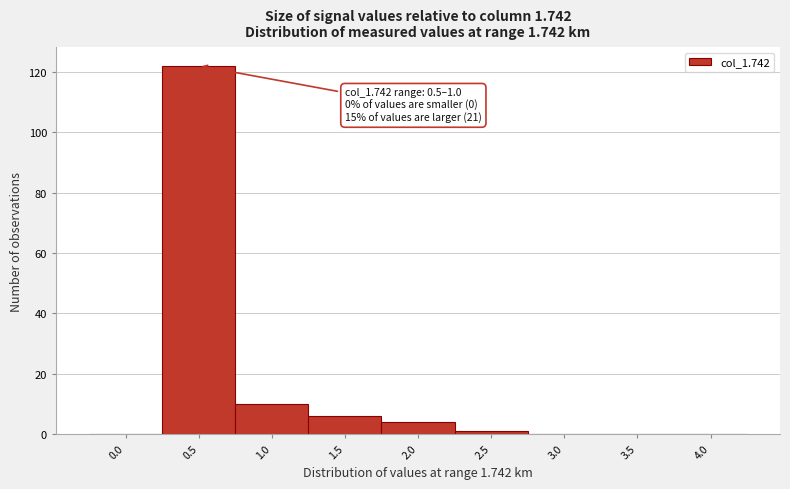

Reading left to right, what are all the values shown in this chart?

0.0=0	0.5=122	1.0=10	1.5=6	2.0=4	2.5=1	3.0=0	3.5=0	4.0=0